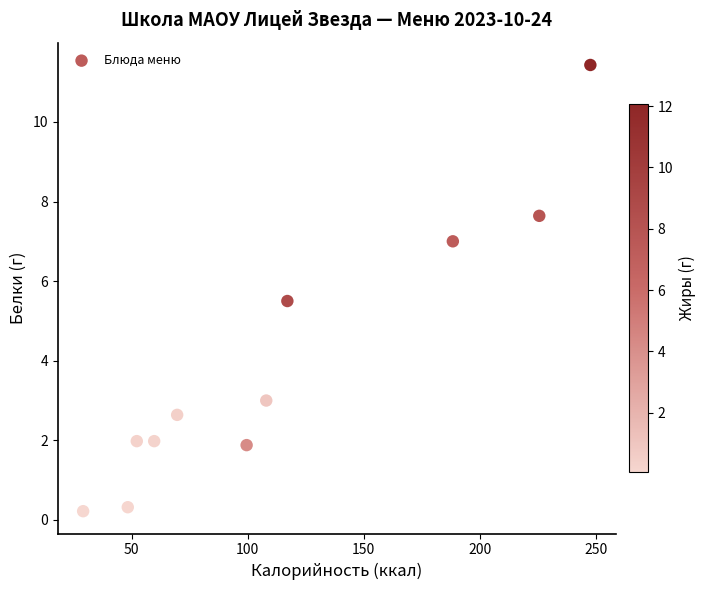

What Y value in the scatter plot is closest to 5?

5.5